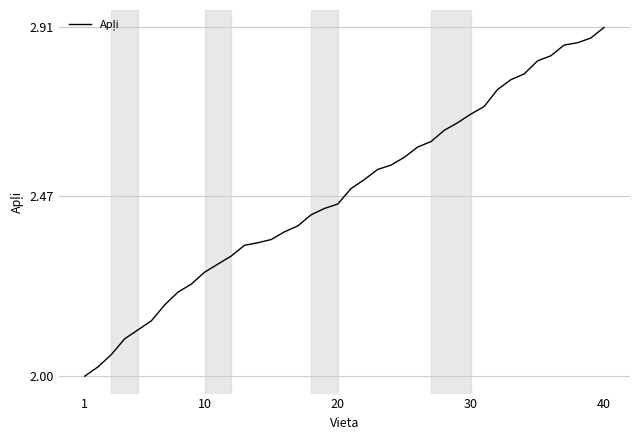

How many lines are shown in the chart?

1